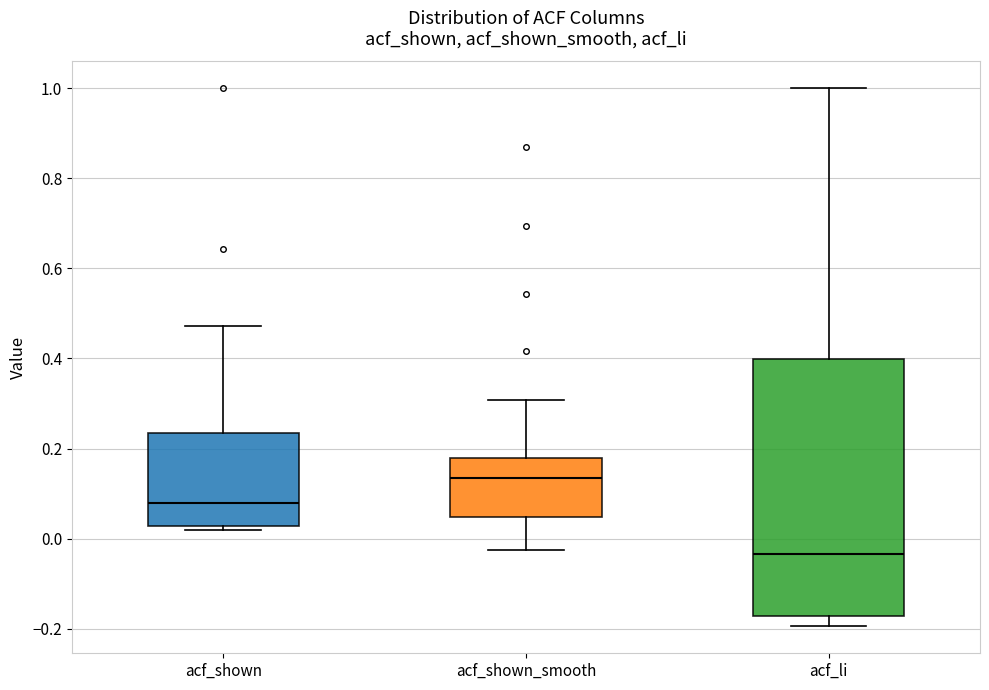

Reading left to right, read every box against the y-axis: the position of its median line, the range the box covers, and the ends of its whiskers. The values are not printed on the chart, so give them approximately, as read against the axis.

acf_shown: median 0.08, box 0.02 to 0.24, whiskers 0.02 (just below the box's lower edge) to 0.48
acf_shown_smooth: median 0.14, box 0.04 to 0.18, whiskers -0.02 to 0.30
acf_li: median -0.04, box -0.18 to 0.40, whiskers -0.20 to 1.00